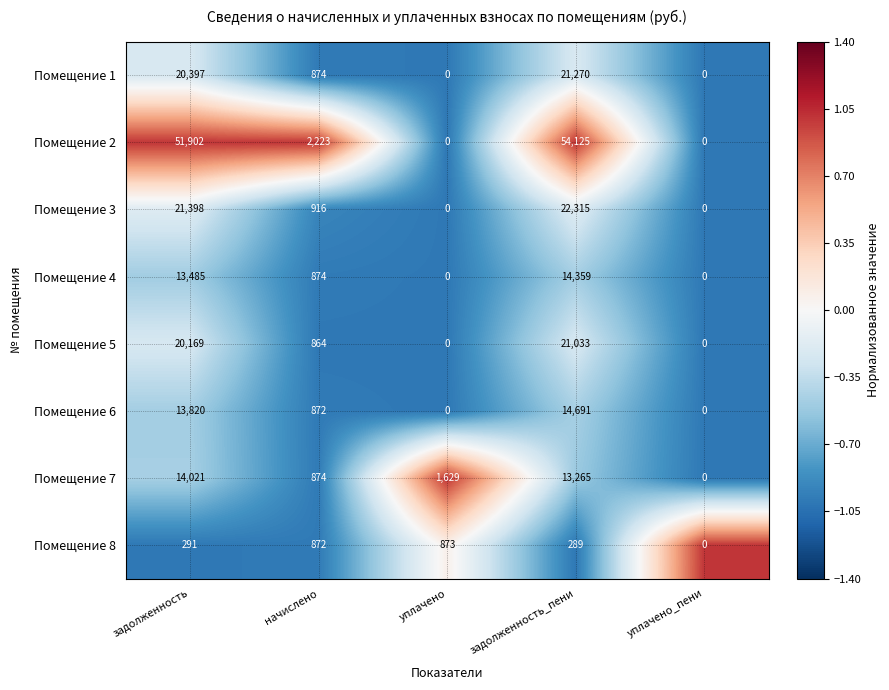

Between задолженность and задолженность_пени, which series saw the biggest shift?

Помещение 2